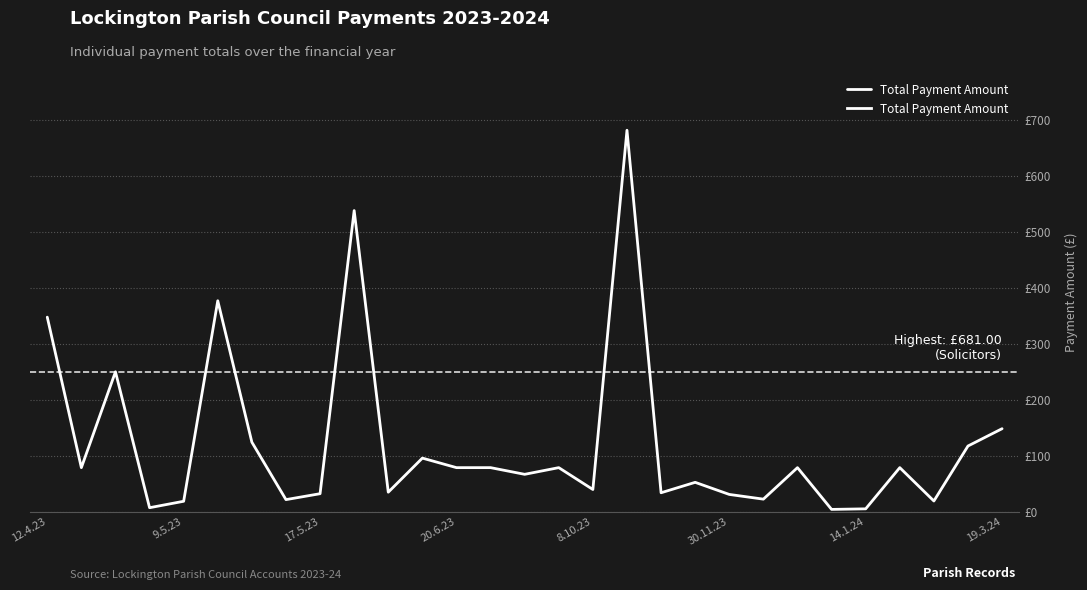

Is this an area chart (filled region under the line)?

No